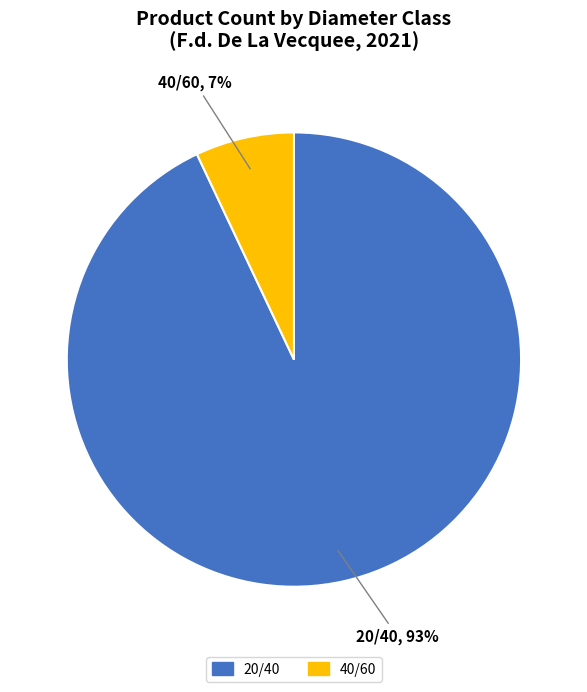

True or false: 40/60 accounts for 7% of the total.

True